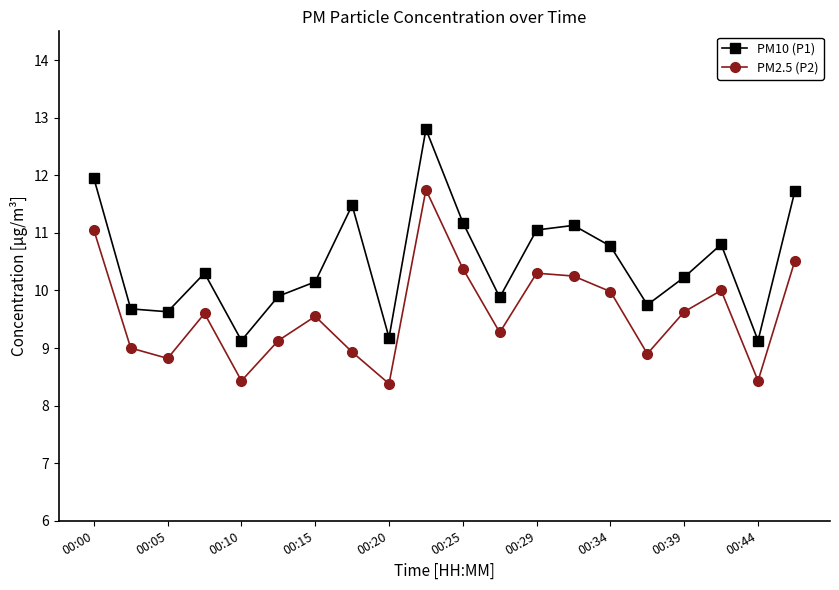

Which series has the largest range (max minus min)?

PM10 (P1)